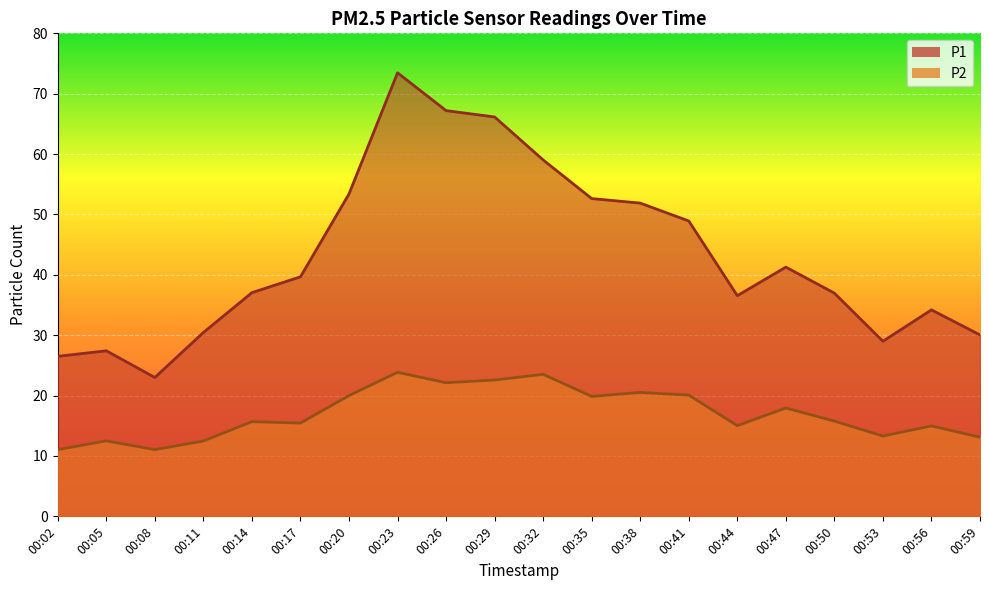

True or false: P1 and P2 cross at least once.

False